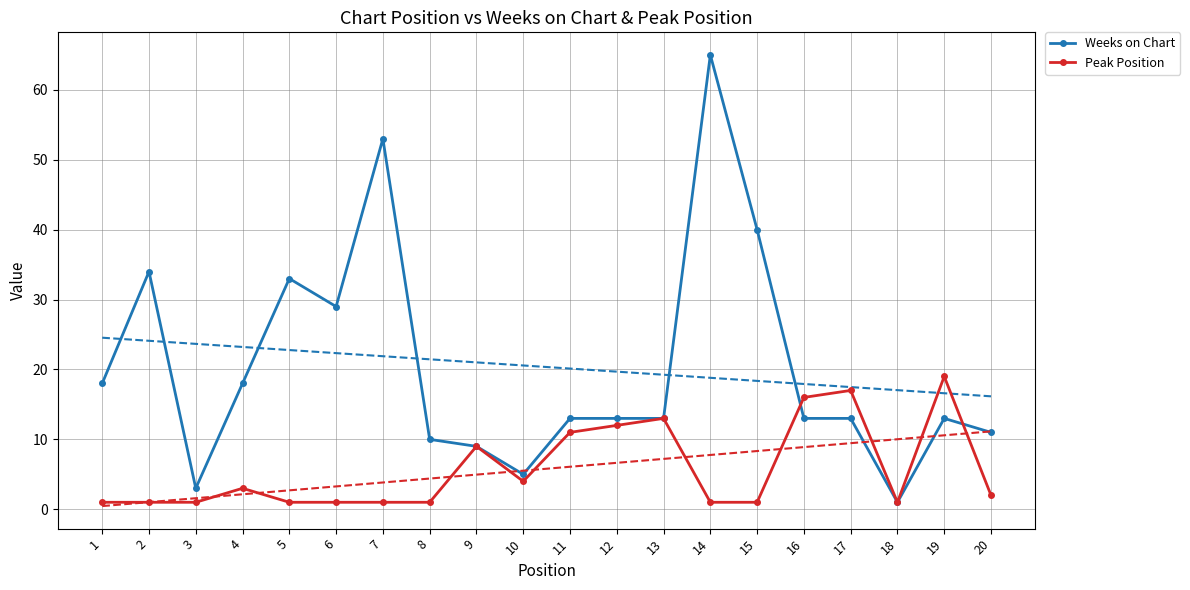

Rank the categories by Peak Position value from lowest to highest.

1, 2, 3, 5, 6, 7, 8, 14, 15, 18, 20, 4, 10, 9, 11, 12, 13, 16, 17, 19